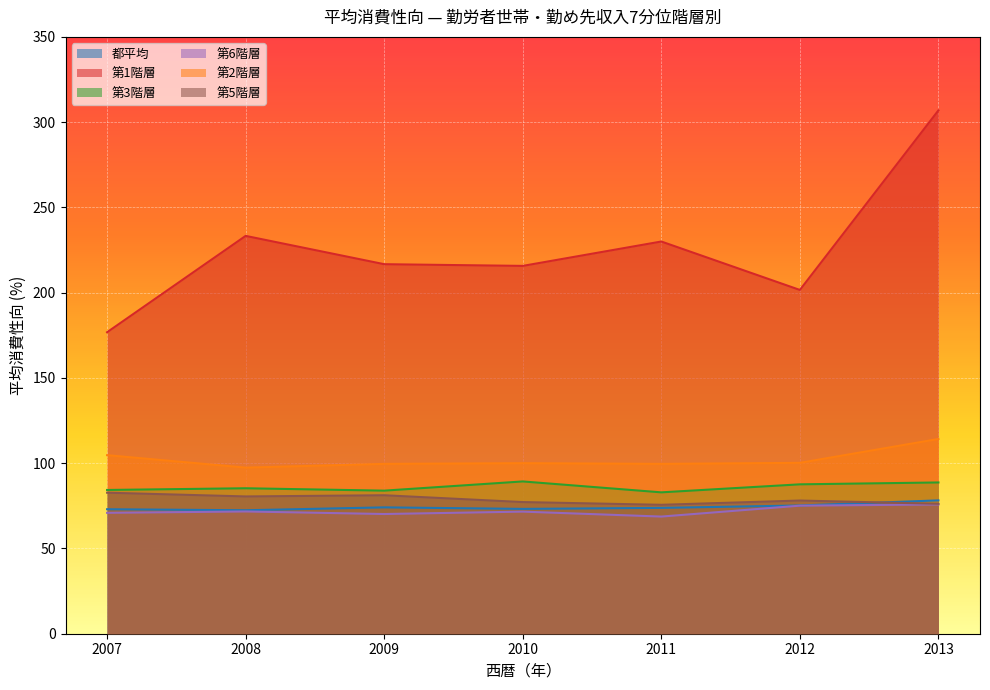

Between 2009 and 2012, which series saw the biggest shift?

第1階層